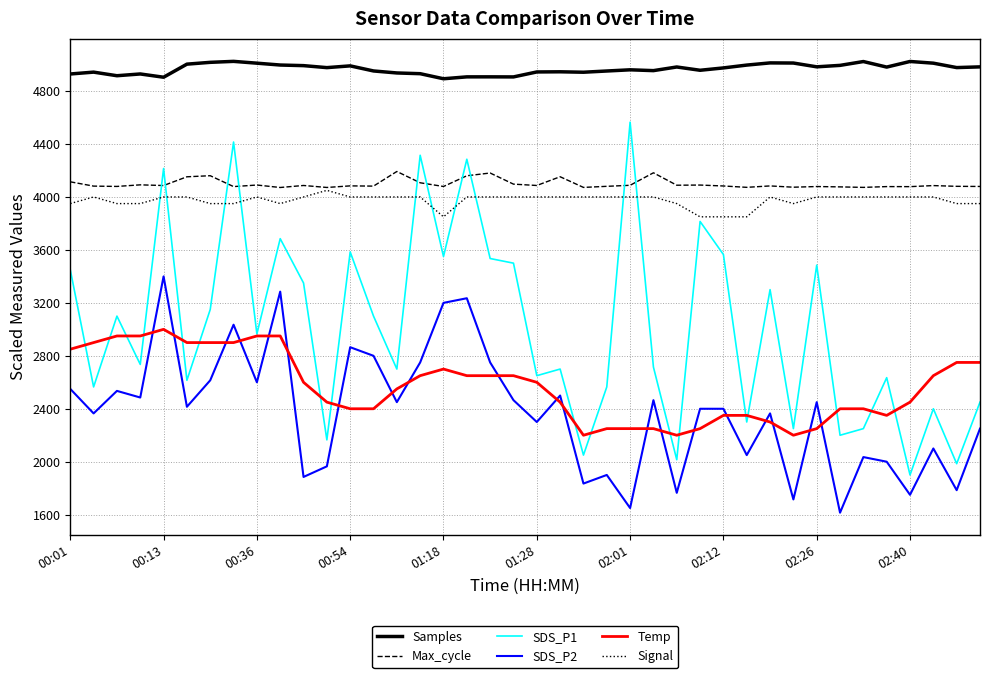

True or false: SDS_P2 and Samples intersect in this chart.

False